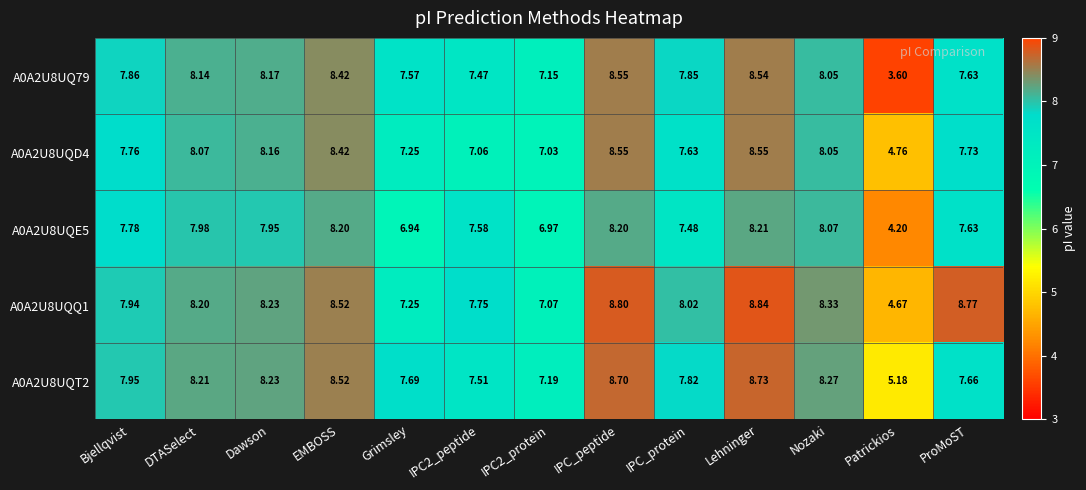

At which label does A0A2U8UQQ1 reach its minimum?

Patrickios